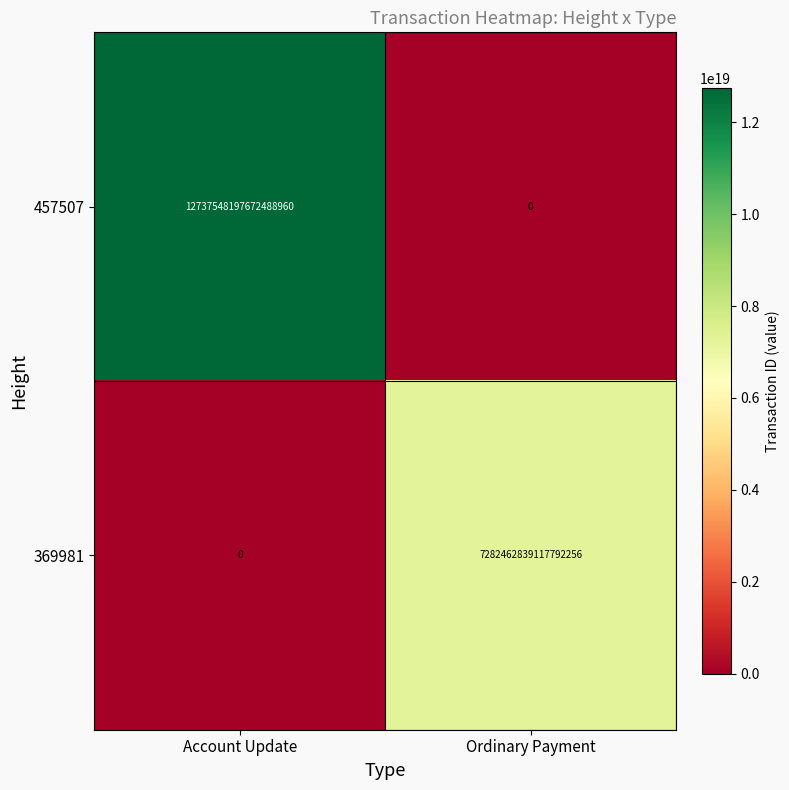

Where is 369981 nearest to the value 3641231419558896128?

Account Update